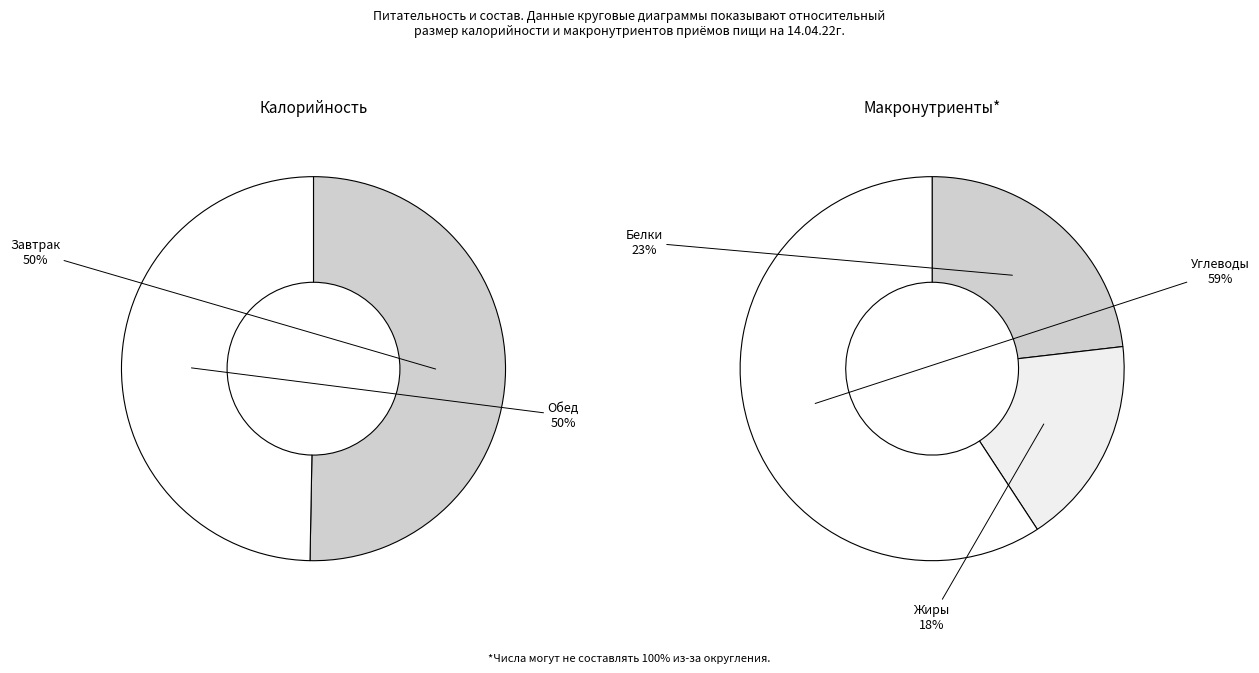

How many slices are in this pie chart?

2